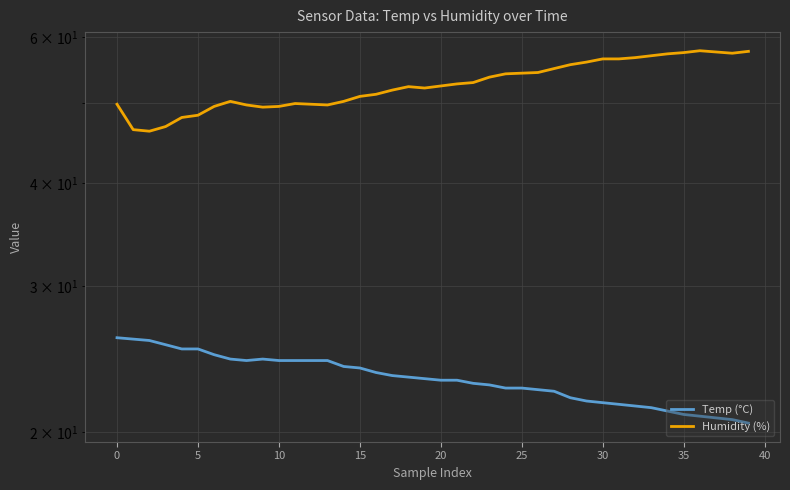

Count the number of categories in the chart.

40